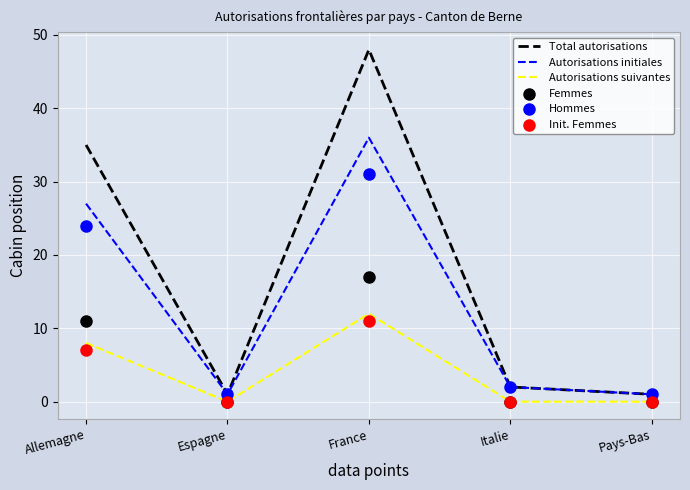

What are all the series names shown in the legend?

Total autorisations, Autorisations initiales, Autorisations suivantes, Femmes, Hommes, Init. Femmes